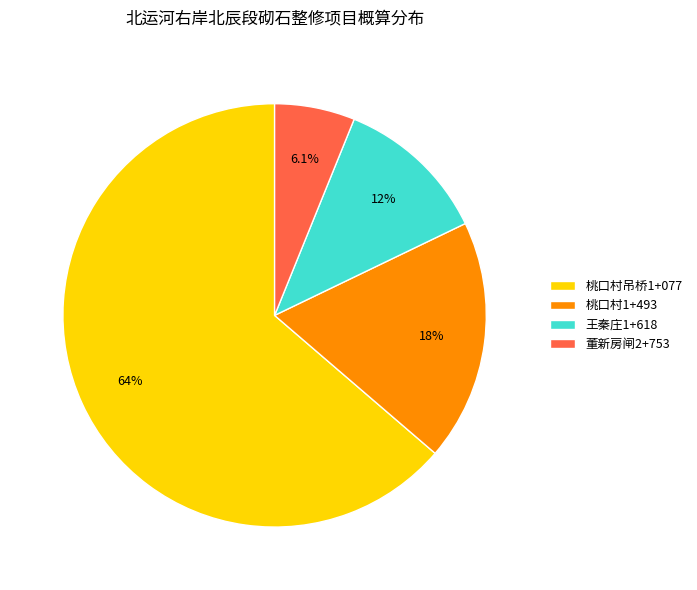

What is the largest slice in the pie chart?

桃口村吊桥1+077